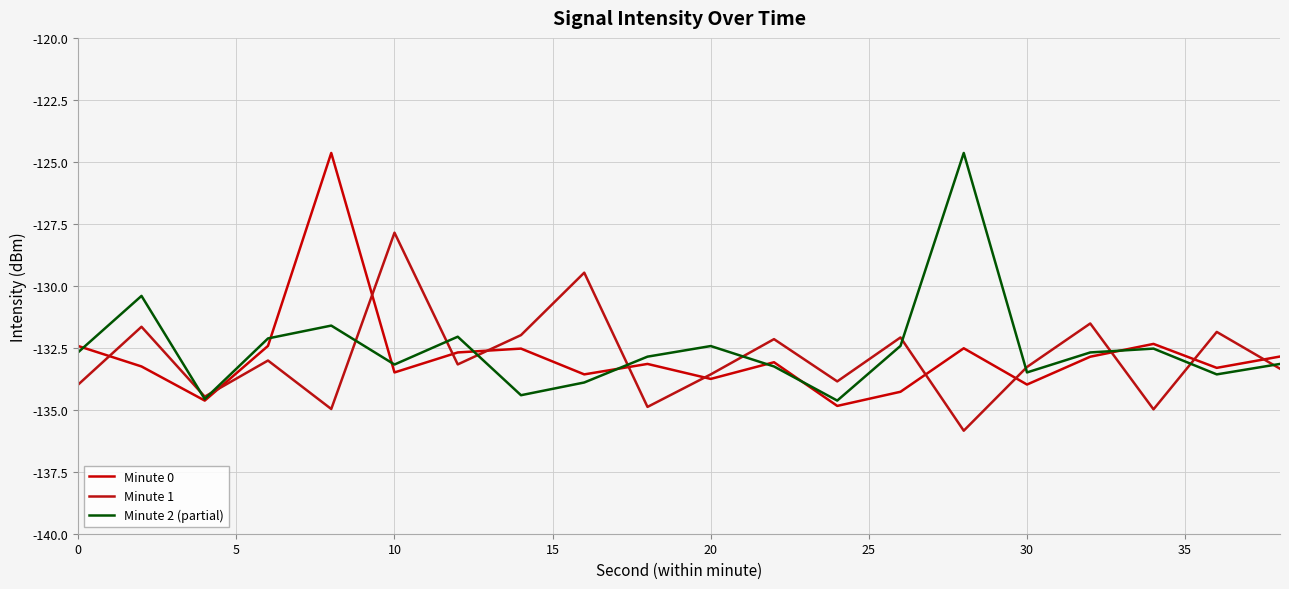

How many interior local peaks does the Minute 0 series have?

6